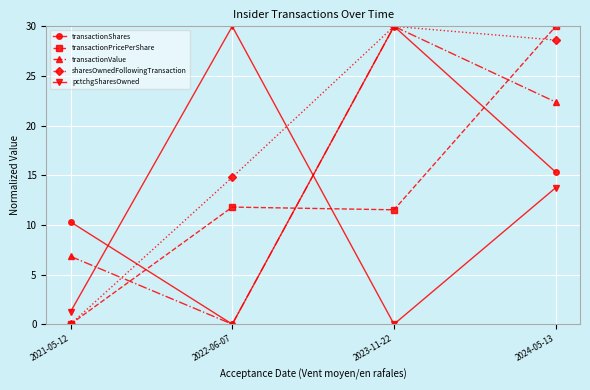

At how many categories does at least one series exceed 5?

4